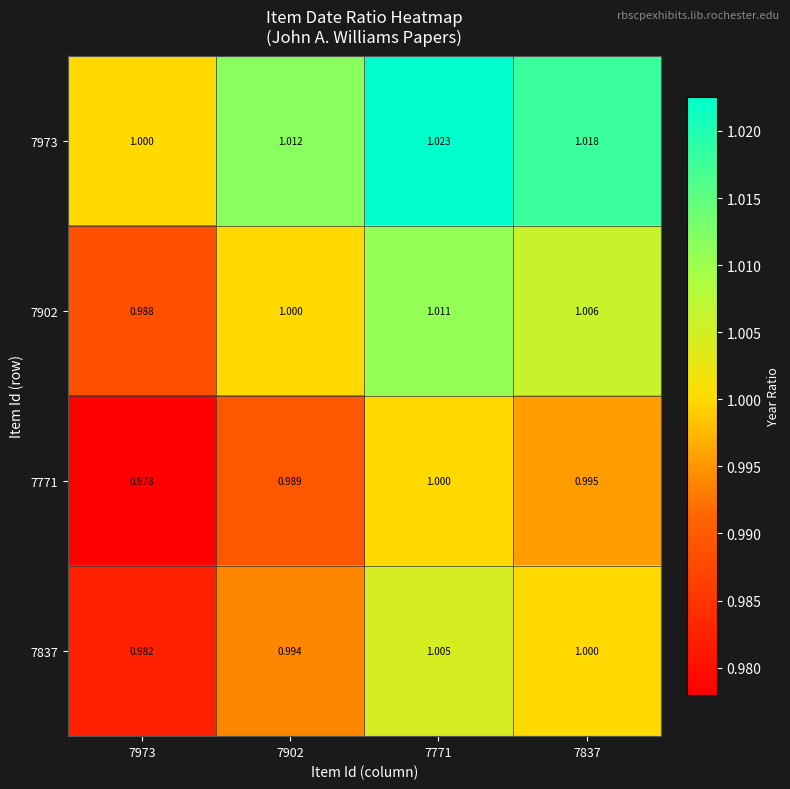

Count the number of categories in the chart.

4